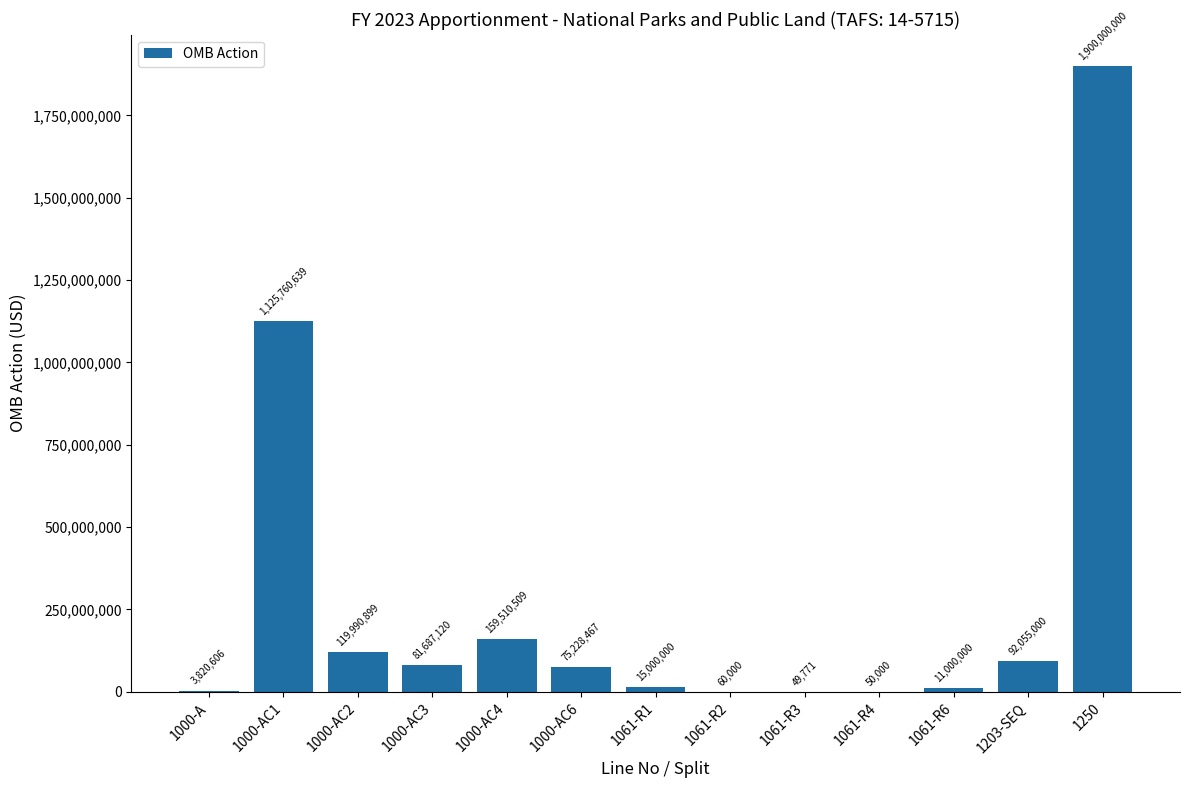

Read the value at 1000-AC6.

75228467